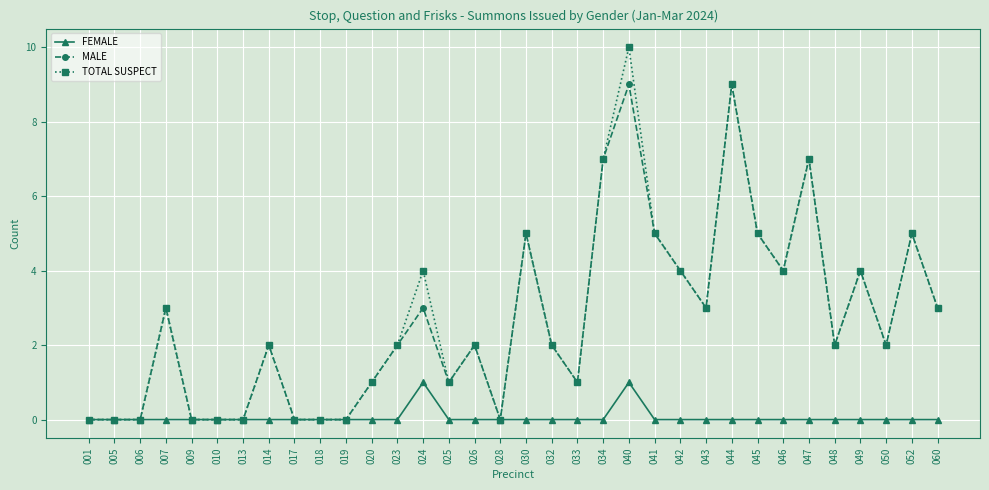

True or false: MALE has more than 1 points higher than both neighbors.

True